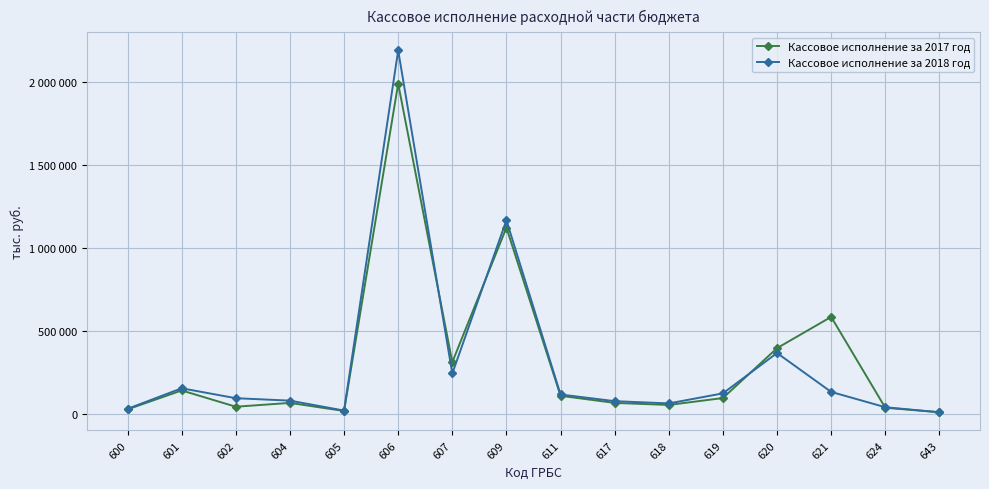

At how many categories does at least one series exceed 1739594?

1